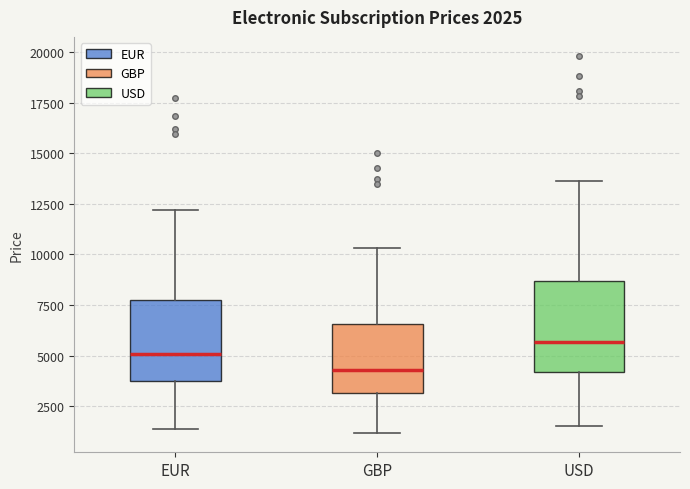

Which box's median line is the lowest?

GBP